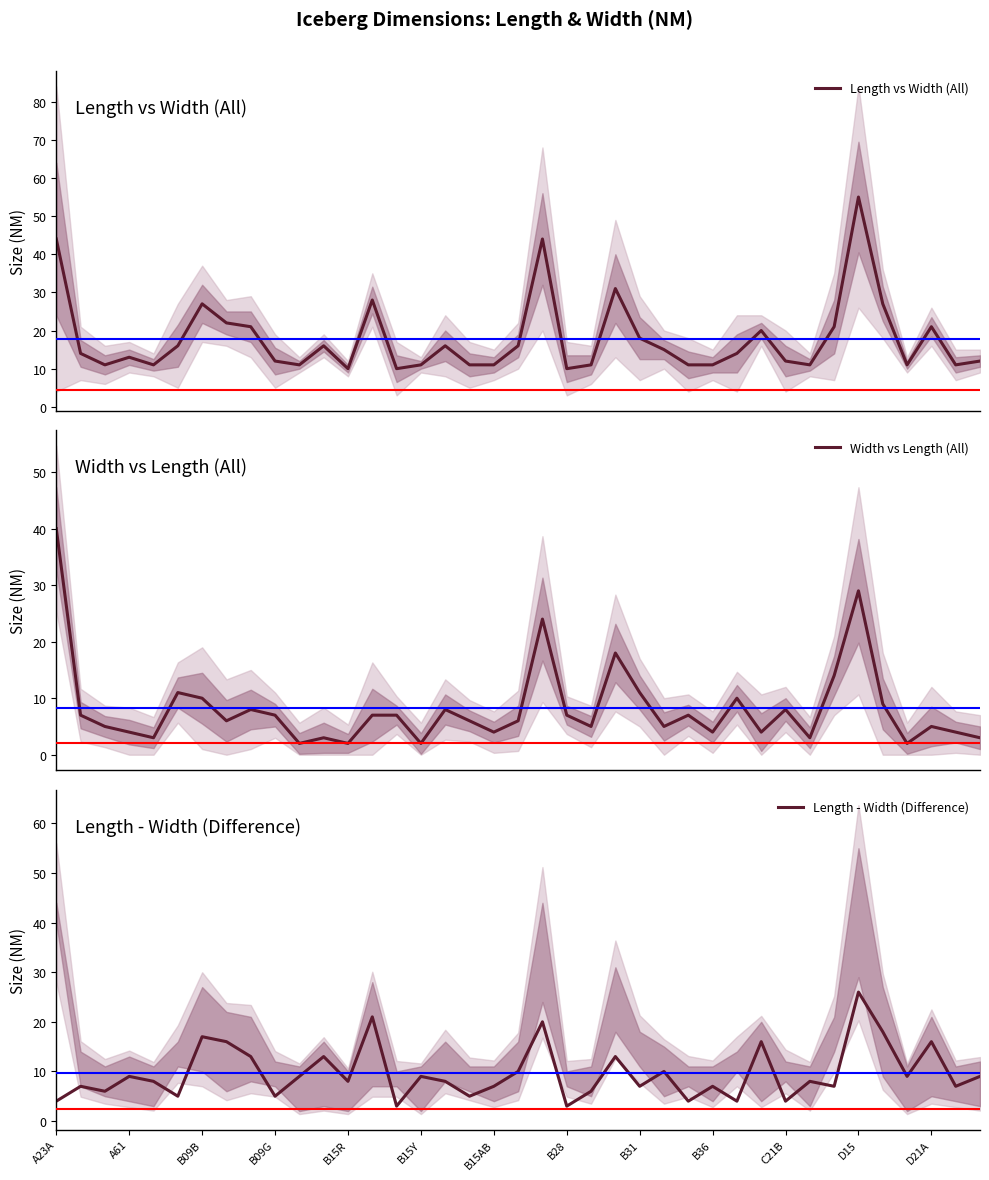

Does the chart display data point markers on the line(s)?

No